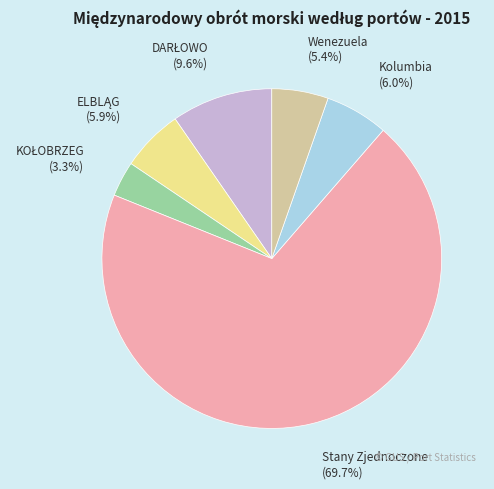

What percentage is NOT represented by Wenezuela?

94.6%